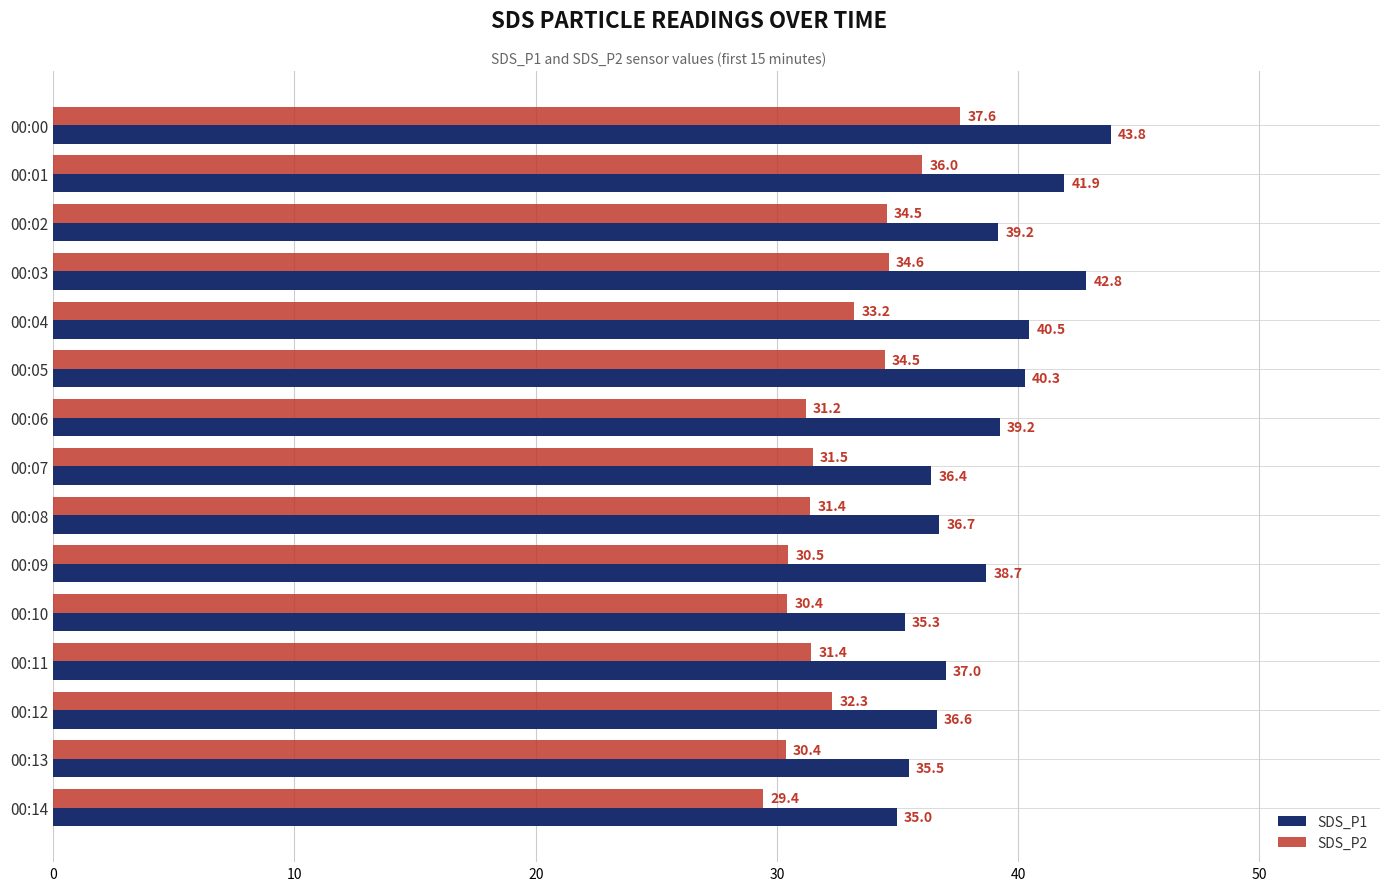

At which category does the chart reach its peak across all series?

00:00